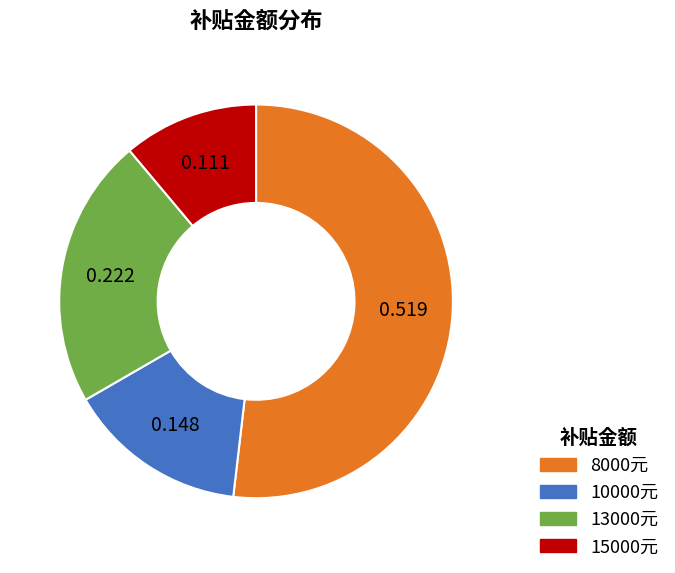

Which slice represents more than half of the pie?

8000元